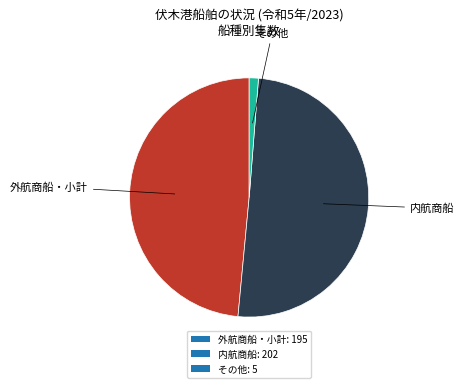

What is the smallest slice in the pie chart?

その他: 5